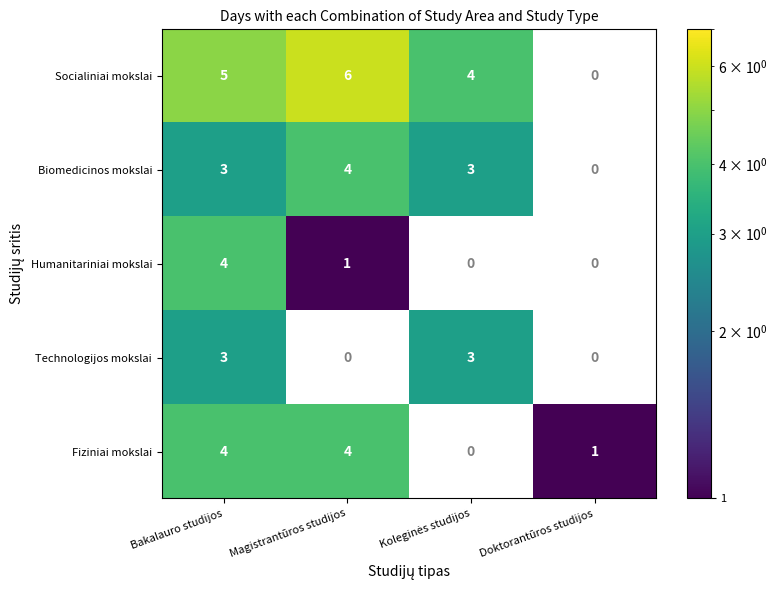

What is the difference between the Technologijos mokslai values at Bakalauro studijos and Magistrantūros studijos?

3